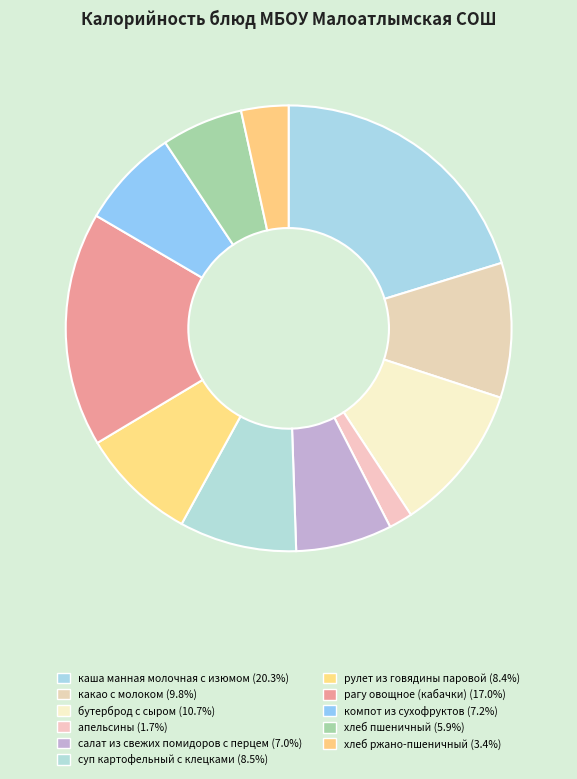

Is the sum of какао с молоком and салат из свежих помидоров с перцем greater than half?

No